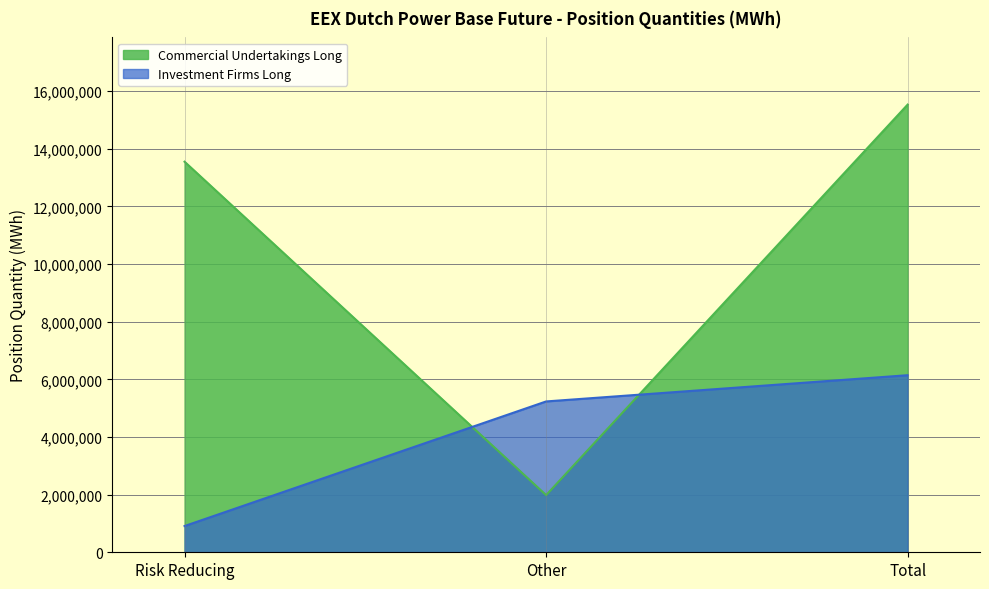

Rank the series by their average value, from lowest to highest.

Investment Firms Long, Commercial Undertakings Long